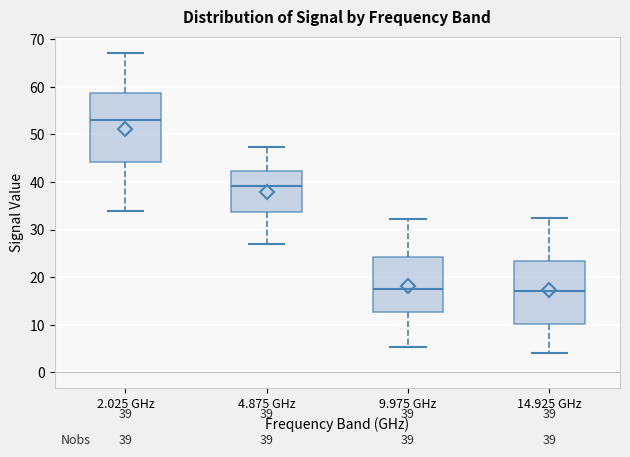

Which box is the tallest, from its lower edge to its upper edge?

2.025 GHz